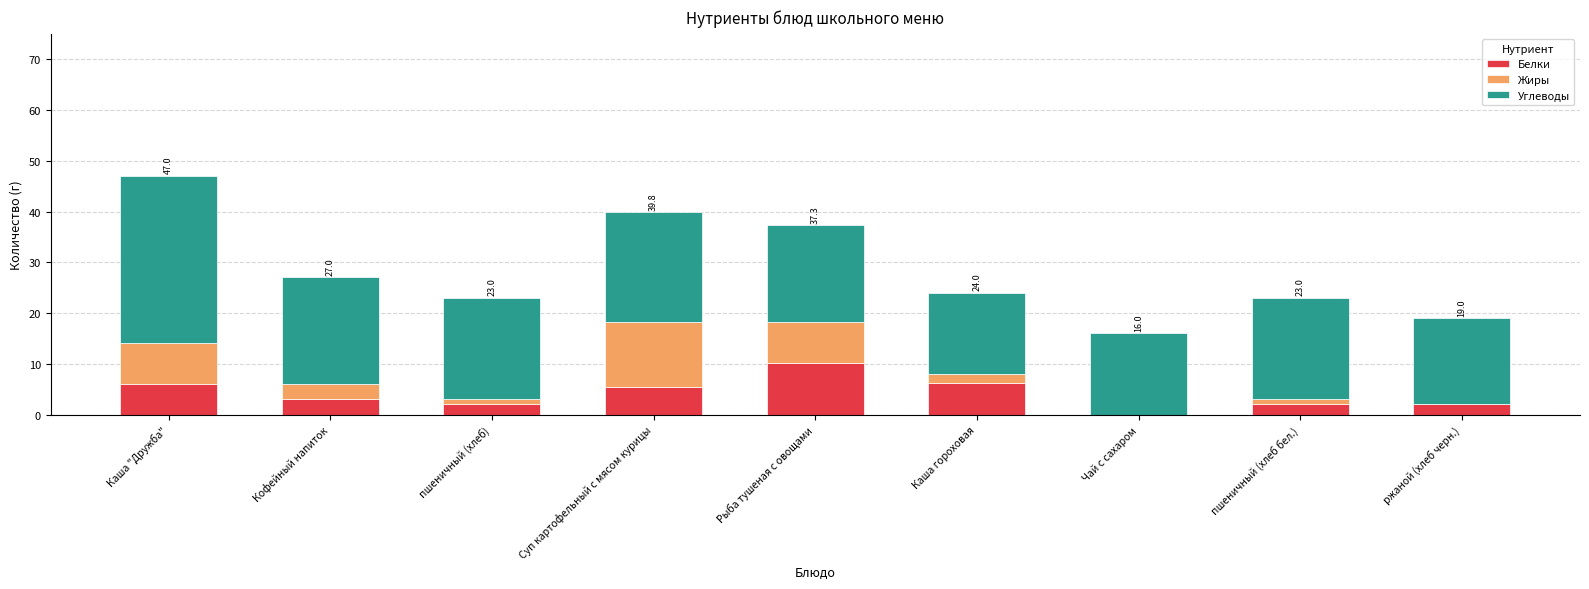

True or false: Белки has a value of 2.0 at ржаной (хлеб черн.).

True